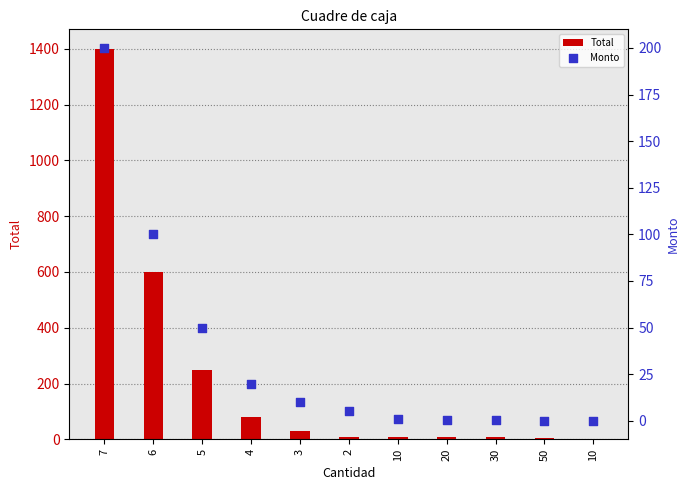

Is the value of Monto at 10 greater than the value of Total at 30?

No